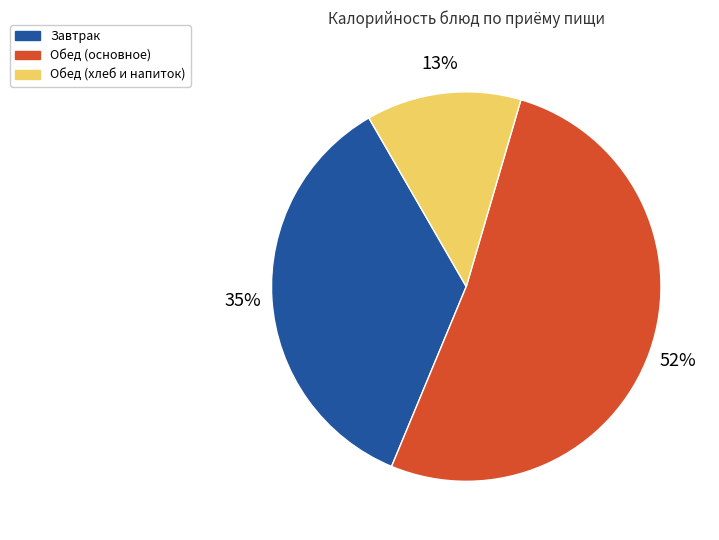

Does any single category account for the majority?

Yes